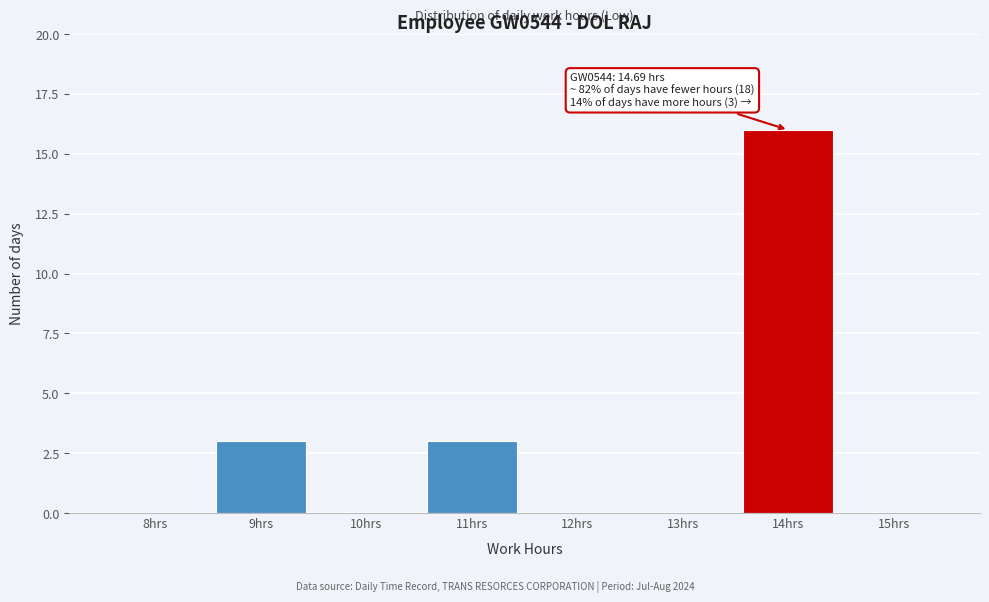

Reading left to right, list all the values displayed in this chart.

8hrs=0	9hrs=3	10hrs=0	11hrs=3	12hrs=0	13hrs=0	14hrs=16	15hrs=0